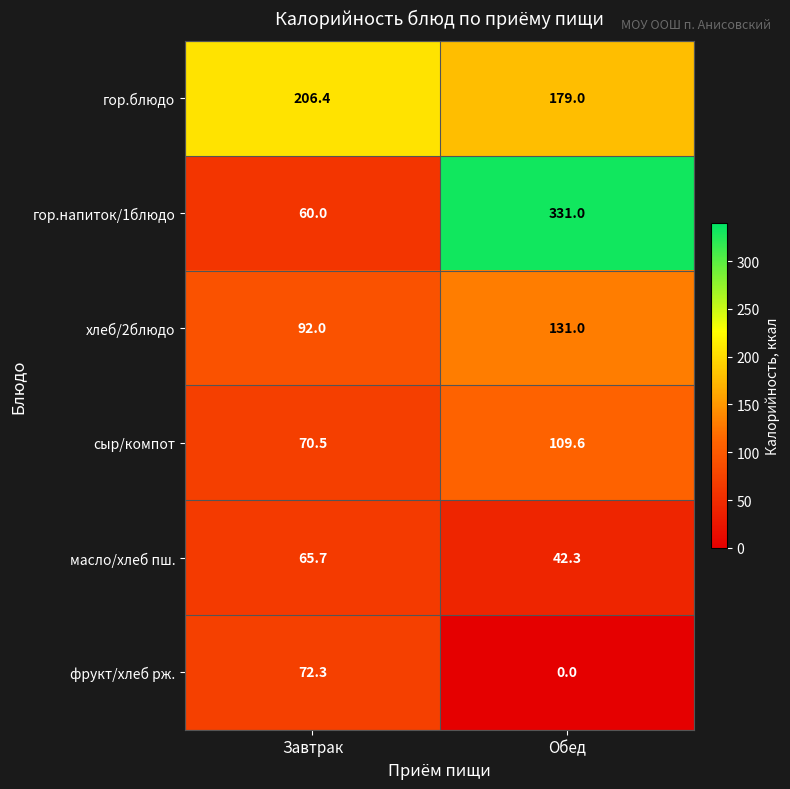

Reading left to right, extract all data points from this chart.

гор.блюдо: Завтрак=206.4	Обед=179.0
гор.напиток/1блюдо: Завтрак=60.0	Обед=331.0
хлеб/2блюдо: Завтрак=92.0	Обед=131.0
сыр/компот: Завтрак=70.5	Обед=109.6
масло/хлеб пш.: Завтрак=65.7	Обед=42.3
фрукт/хлеб рж.: Завтрак=72.3	Обед=0.0